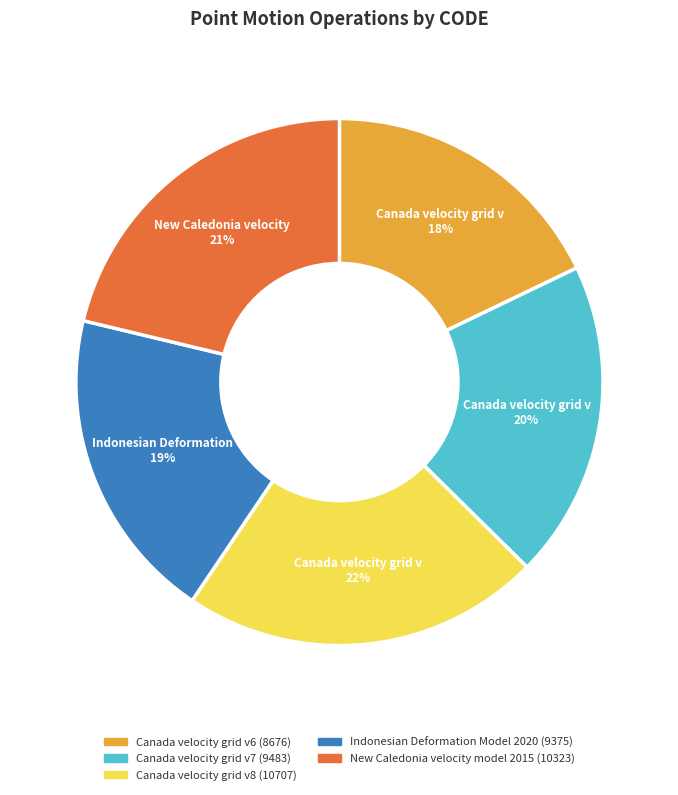

To the nearest percent, what percentage of the pie is Canada velocity grid v7?

20%